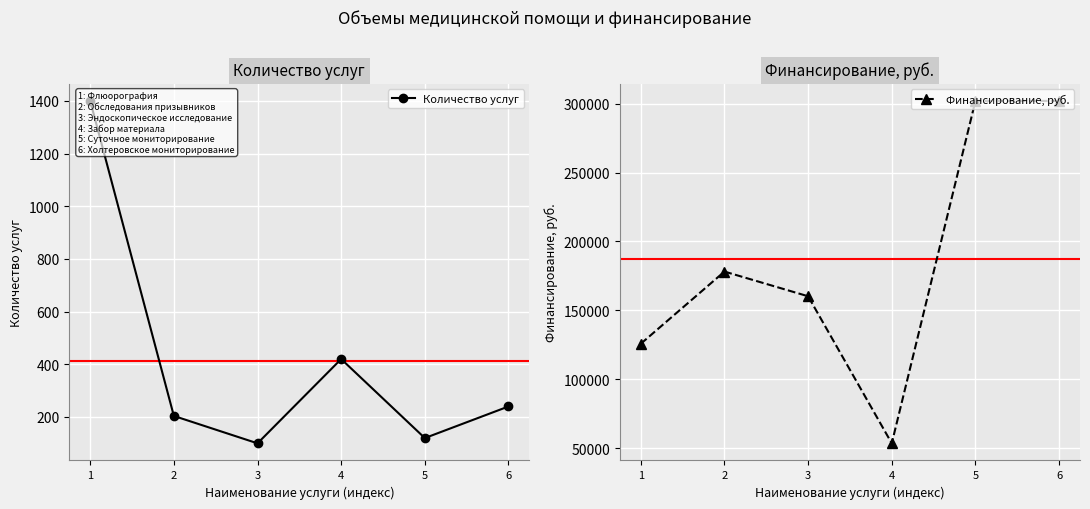

At which category is the sum across all series the highest?

6